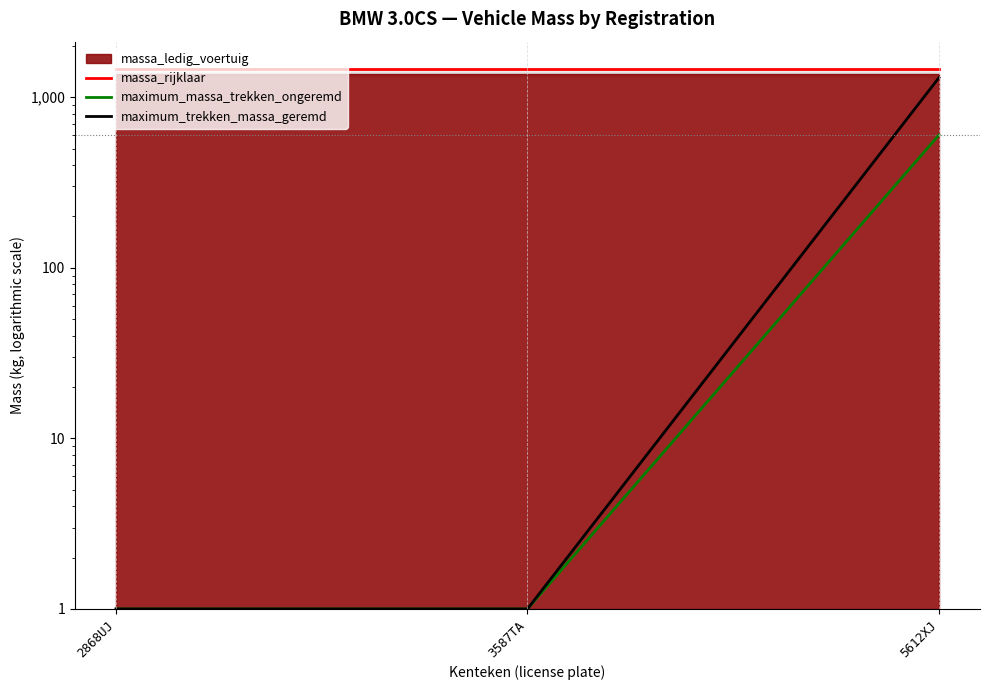

True or false: massa_rijklaar has a value of 1470 at 2868UJ.

True